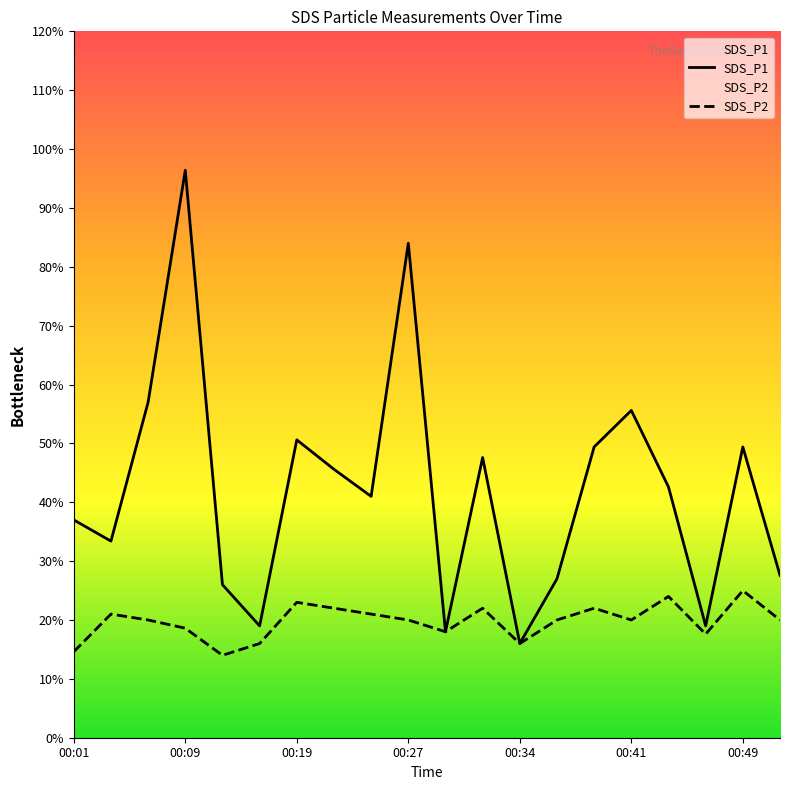

At which category is the sum across all series the highest?

00:09